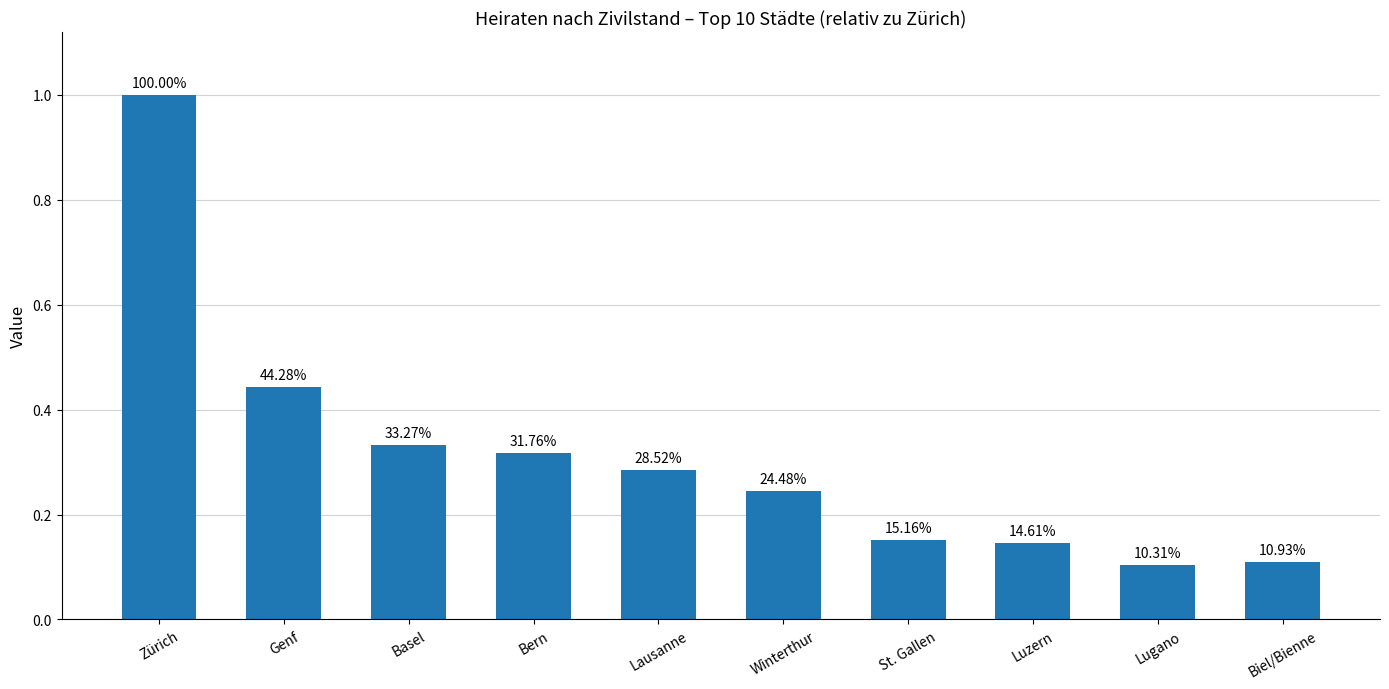

Does the chart contain stacked bars?

No